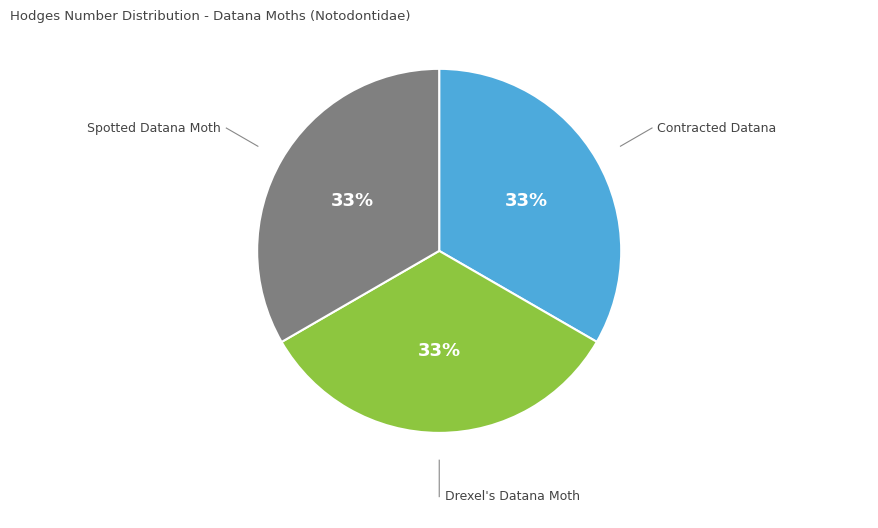

To the nearest percent, what is the average slice percentage?

33%